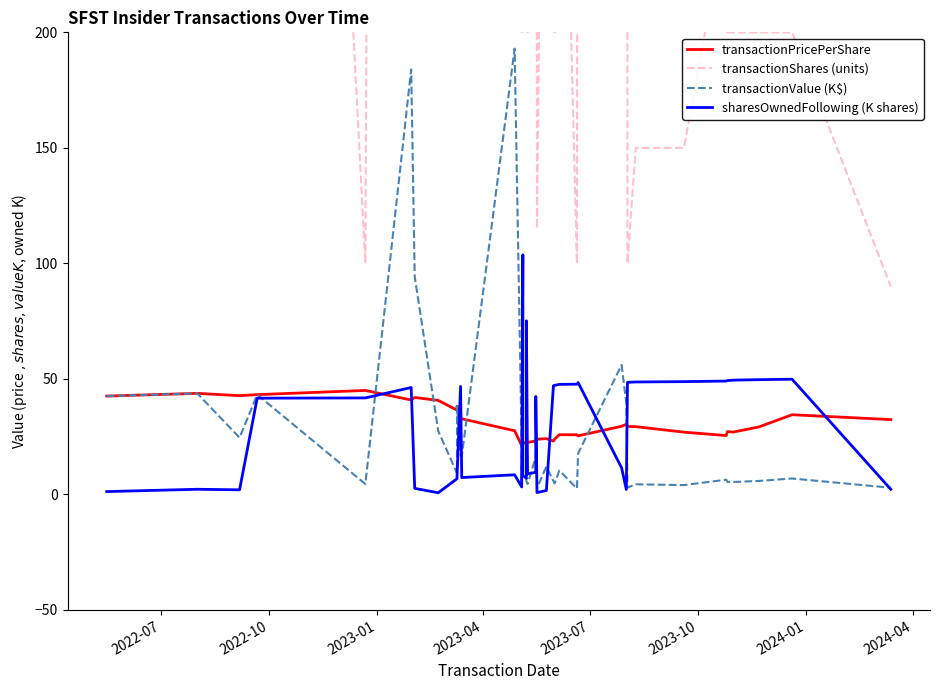

True or false: transactionPricePerShare has more than 0 points higher than both neighbors.

True